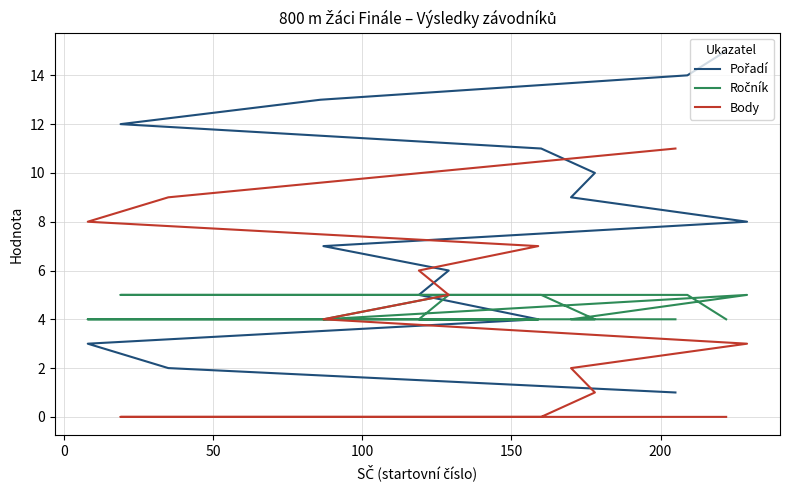

Which series has the largest range (max minus min)?

Pořadí